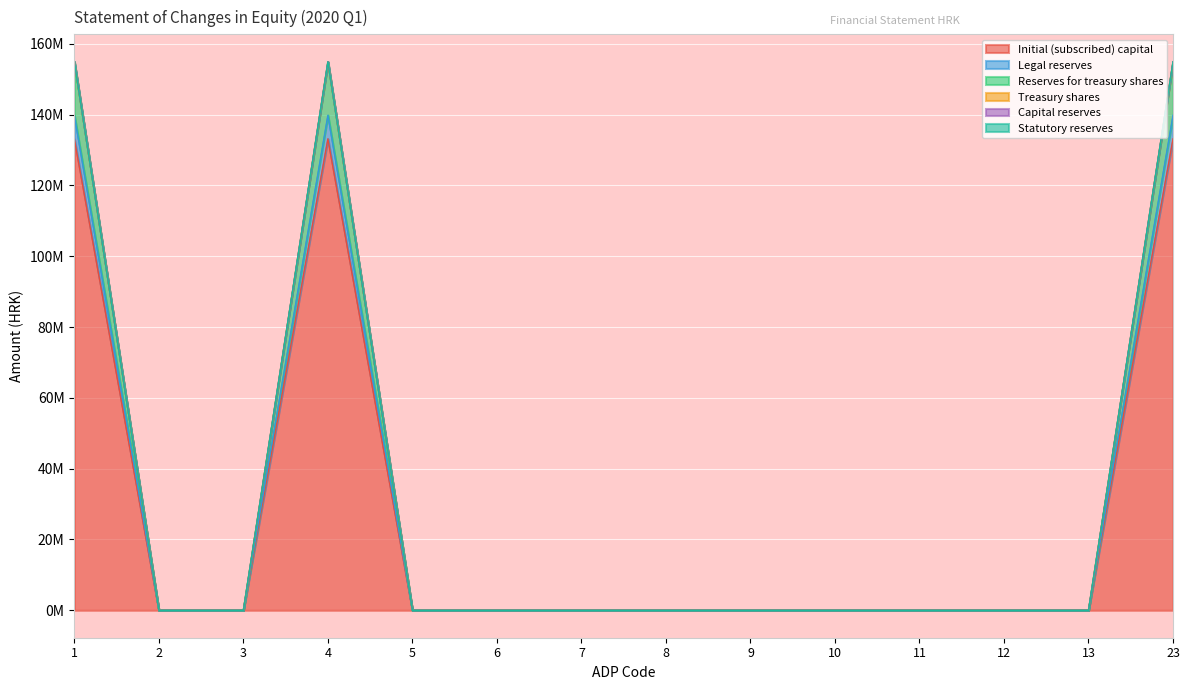

True or false: Treasury shares and Legal reserves intersect in this chart.

False